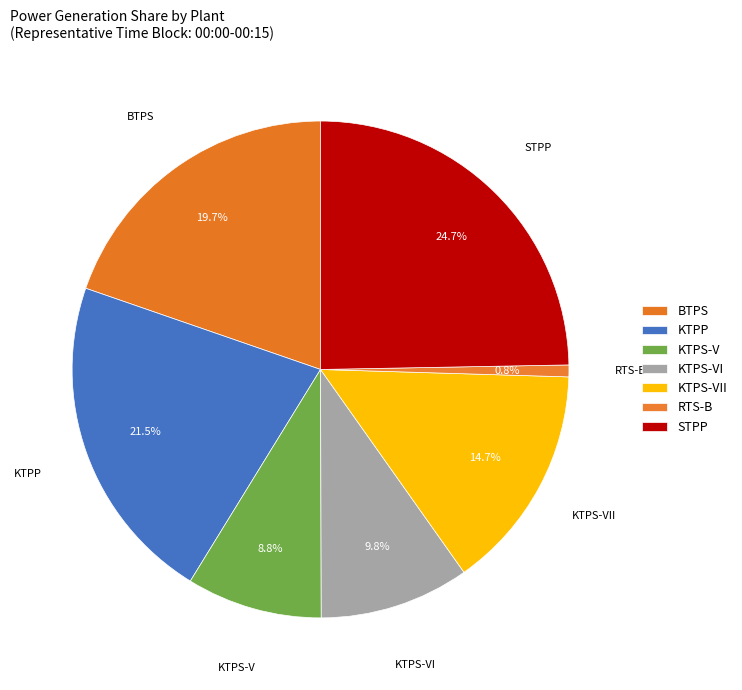

What percentage do STPP and RTS-B together represent?

25.5%